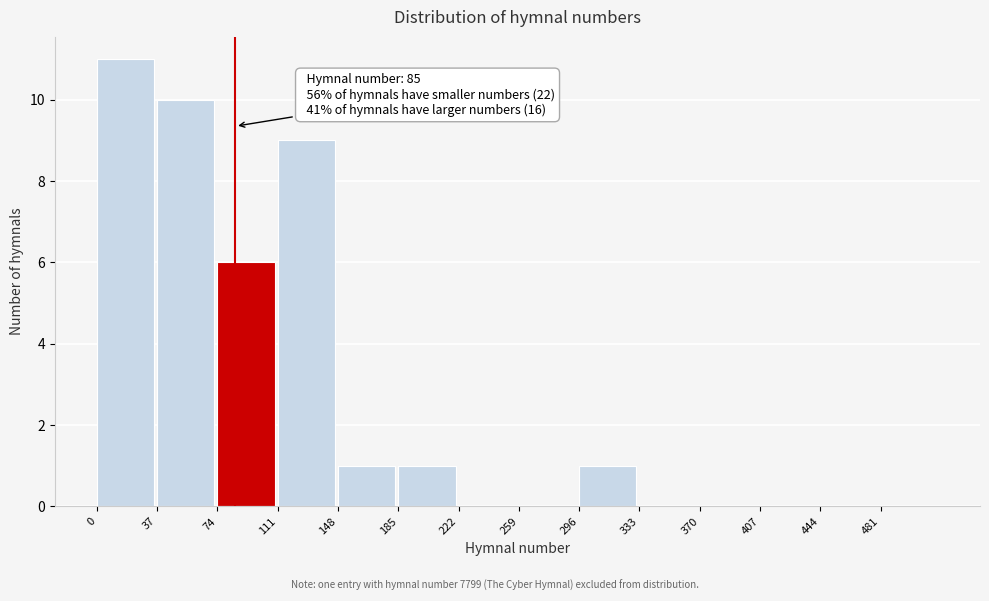

Over which range of the x-axis is the bar tallest?

0 to 37